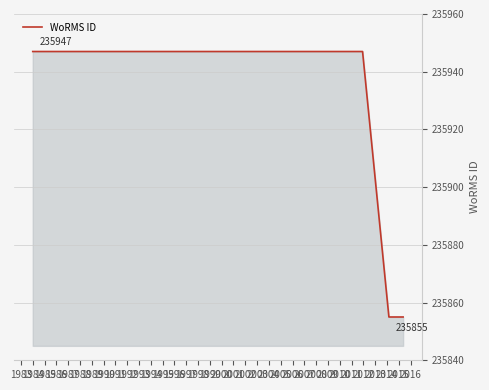

Is it true that the value at 1983 is 235947?

True